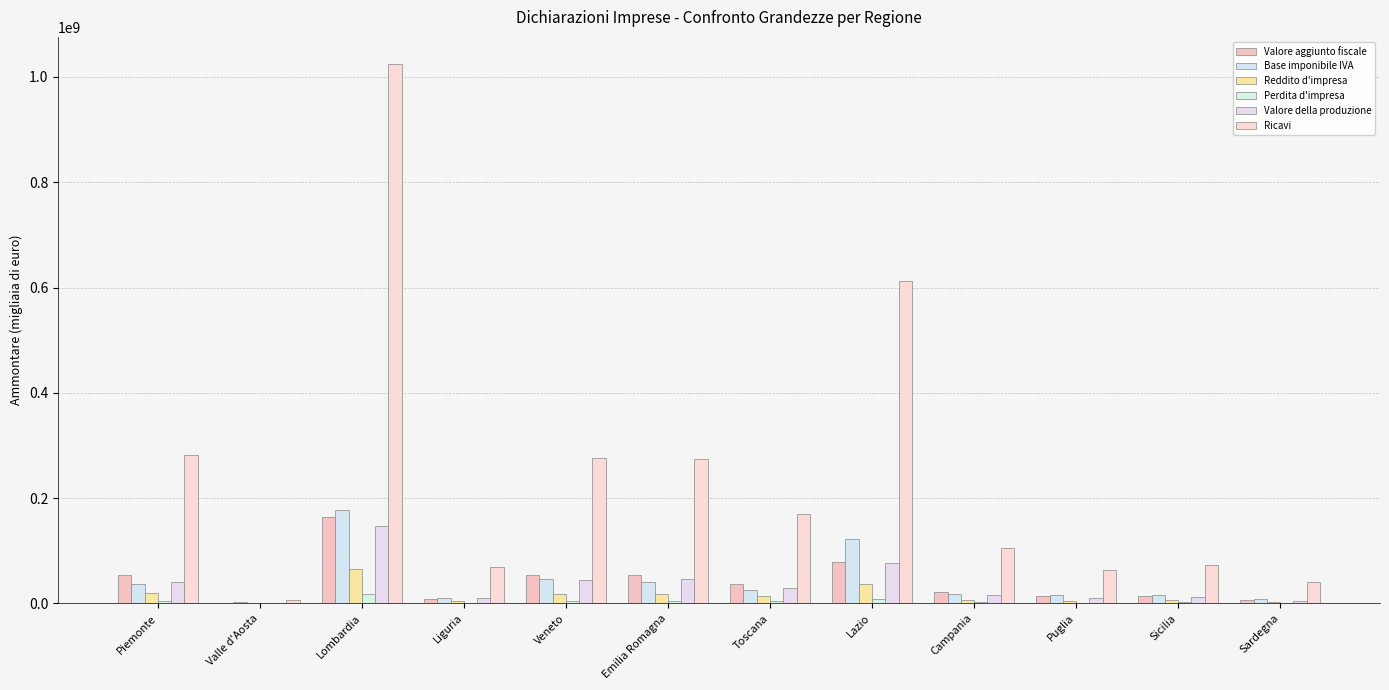

What is the difference between the maximum and minimum values in the Valore della produzione series?

145386212